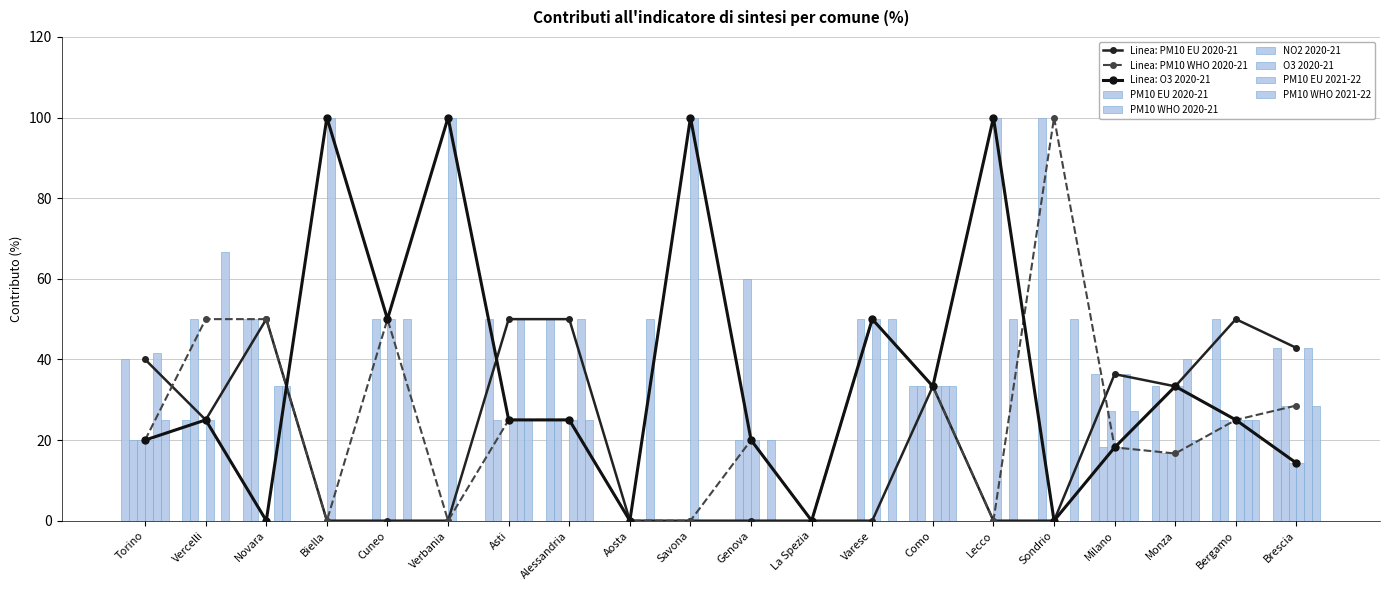

What is the value of the O3 2020-21 bar at the 7th from the left?

25.0